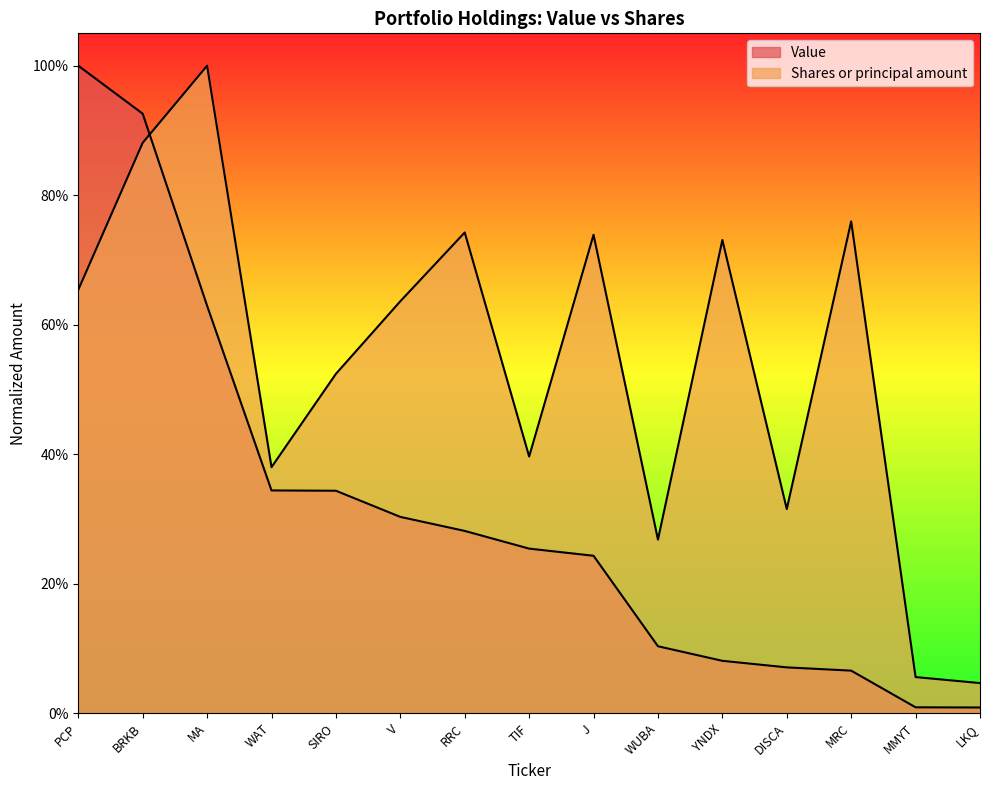

What value does the Shares or principal amount series have at V?

0.6